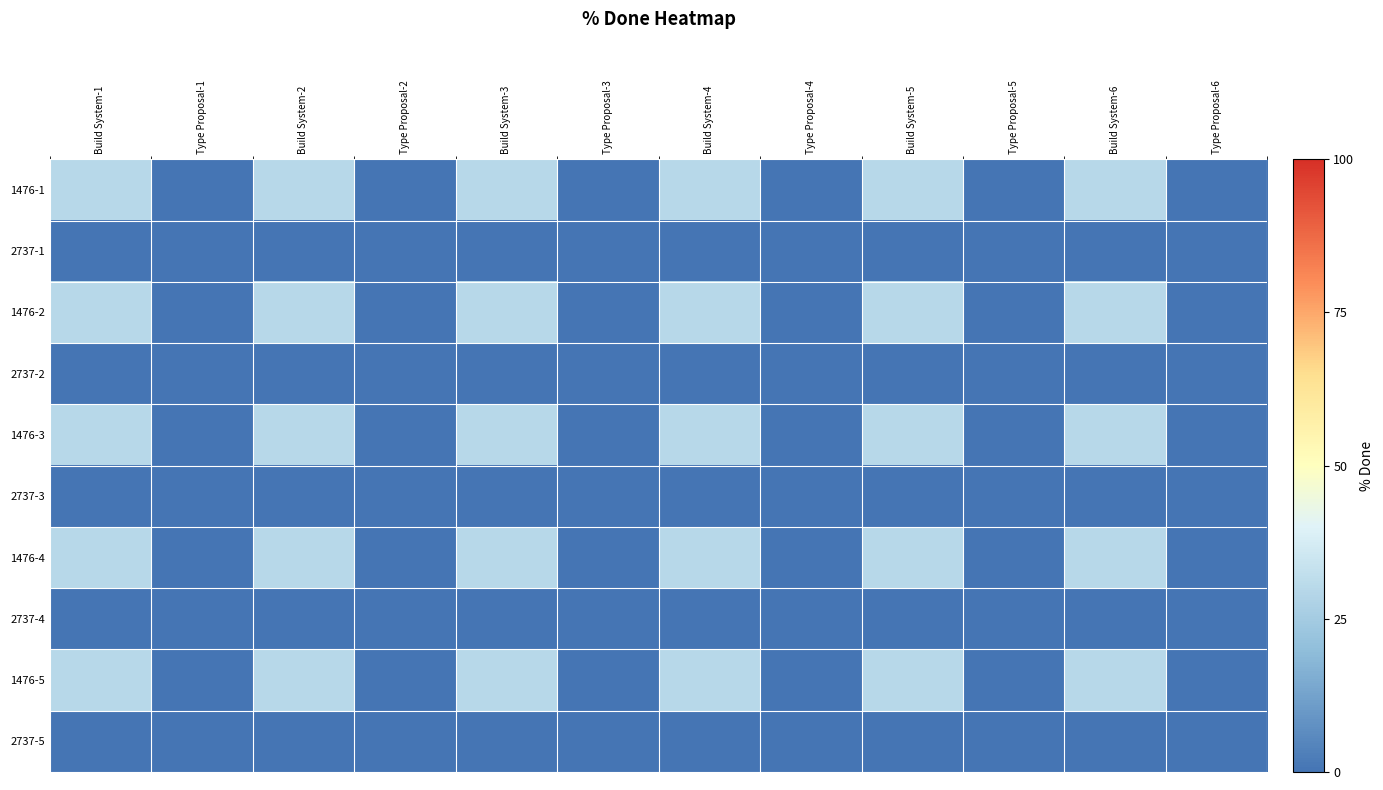

Reading left to right, list all the values displayed in this chart.

1476-1: Build System-1=30	Type Proposal-1=0	Build System-2=30	Type Proposal-2=0	Build System-3=30	Type Proposal-3=0	Build System-4=30	Type Proposal-4=0	Build System-5=30	Type Proposal-5=0	Build System-6=30	Type Proposal-6=0
2737-1: Build System-1=0	Type Proposal-1=0	Build System-2=0	Type Proposal-2=0	Build System-3=0	Type Proposal-3=0	Build System-4=0	Type Proposal-4=0	Build System-5=0	Type Proposal-5=0	Build System-6=0	Type Proposal-6=0
1476-2: Build System-1=30	Type Proposal-1=0	Build System-2=30	Type Proposal-2=0	Build System-3=30	Type Proposal-3=0	Build System-4=30	Type Proposal-4=0	Build System-5=30	Type Proposal-5=0	Build System-6=30	Type Proposal-6=0
2737-2: Build System-1=0	Type Proposal-1=0	Build System-2=0	Type Proposal-2=0	Build System-3=0	Type Proposal-3=0	Build System-4=0	Type Proposal-4=0	Build System-5=0	Type Proposal-5=0	Build System-6=0	Type Proposal-6=0
1476-3: Build System-1=30	Type Proposal-1=0	Build System-2=30	Type Proposal-2=0	Build System-3=30	Type Proposal-3=0	Build System-4=30	Type Proposal-4=0	Build System-5=30	Type Proposal-5=0	Build System-6=30	Type Proposal-6=0
2737-3: Build System-1=0	Type Proposal-1=0	Build System-2=0	Type Proposal-2=0	Build System-3=0	Type Proposal-3=0	Build System-4=0	Type Proposal-4=0	Build System-5=0	Type Proposal-5=0	Build System-6=0	Type Proposal-6=0
1476-4: Build System-1=30	Type Proposal-1=0	Build System-2=30	Type Proposal-2=0	Build System-3=30	Type Proposal-3=0	Build System-4=30	Type Proposal-4=0	Build System-5=30	Type Proposal-5=0	Build System-6=30	Type Proposal-6=0
2737-4: Build System-1=0	Type Proposal-1=0	Build System-2=0	Type Proposal-2=0	Build System-3=0	Type Proposal-3=0	Build System-4=0	Type Proposal-4=0	Build System-5=0	Type Proposal-5=0	Build System-6=0	Type Proposal-6=0
1476-5: Build System-1=30	Type Proposal-1=0	Build System-2=30	Type Proposal-2=0	Build System-3=30	Type Proposal-3=0	Build System-4=30	Type Proposal-4=0	Build System-5=30	Type Proposal-5=0	Build System-6=30	Type Proposal-6=0
2737-5: Build System-1=0	Type Proposal-1=0	Build System-2=0	Type Proposal-2=0	Build System-3=0	Type Proposal-3=0	Build System-4=0	Type Proposal-4=0	Build System-5=0	Type Proposal-5=0	Build System-6=0	Type Proposal-6=0